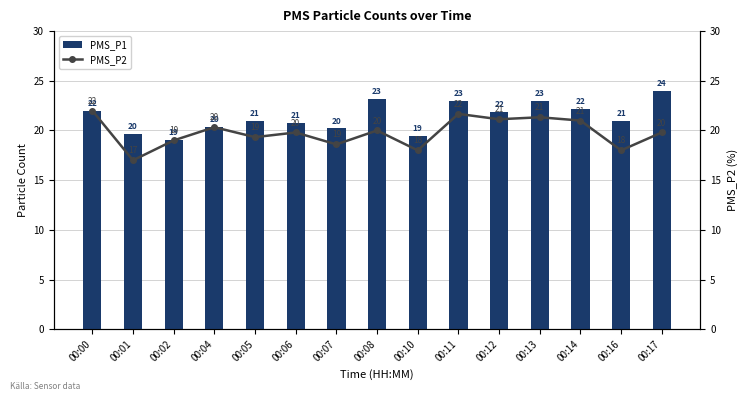

What is the minimum value for PMS_P1?

19.0